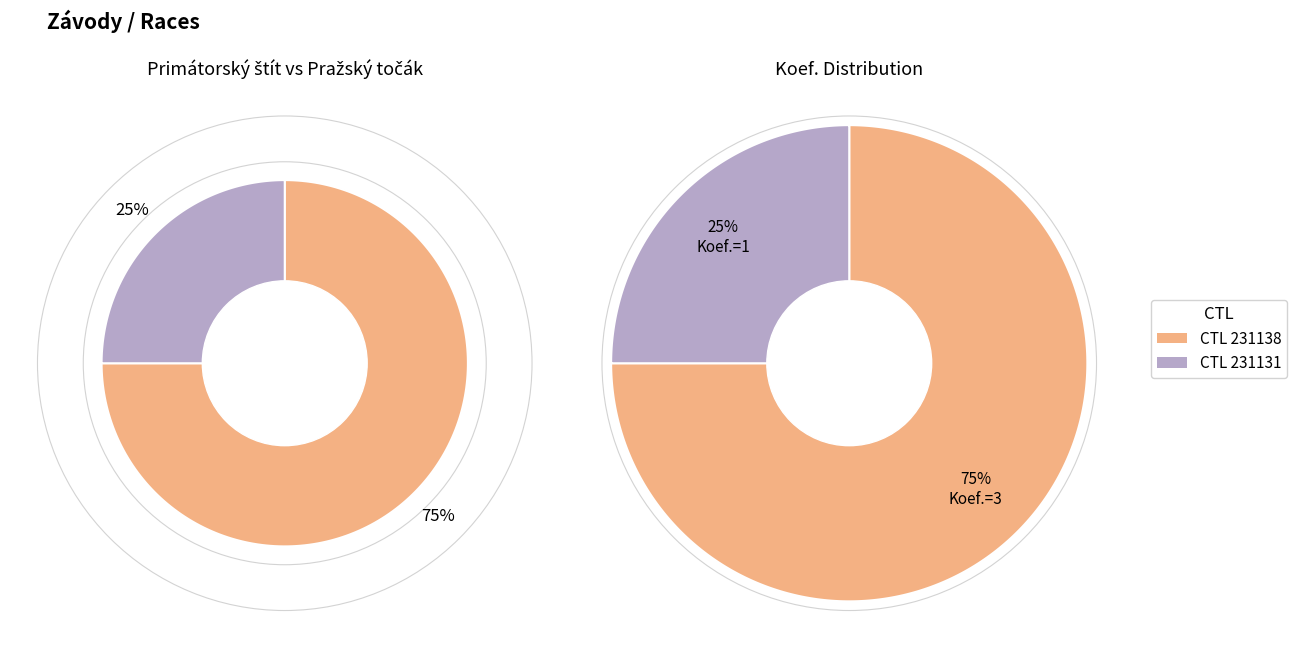

Does any single category account for the majority?

Yes